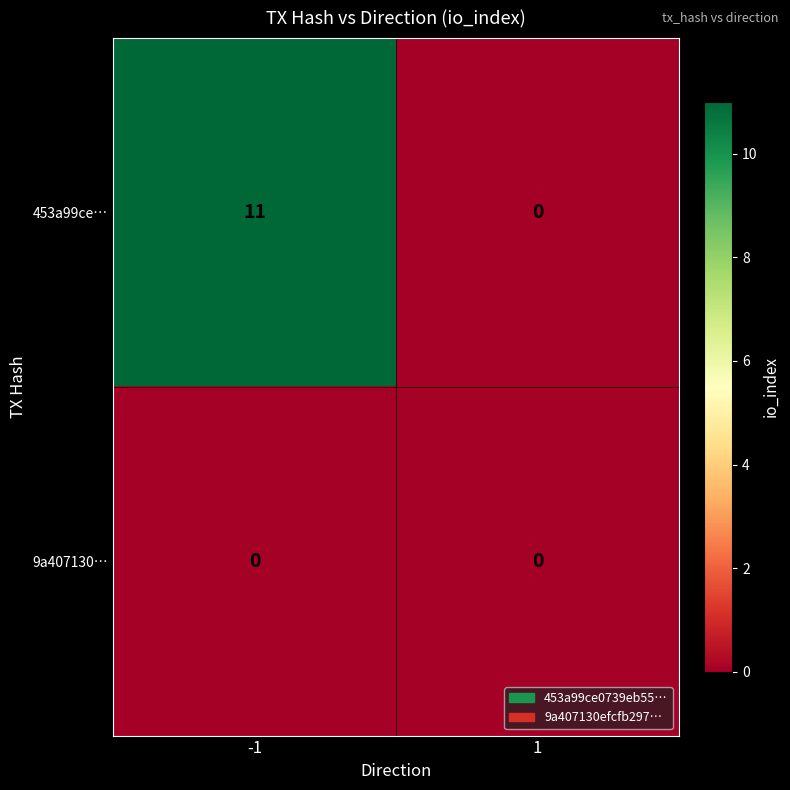

Reading right to left, extract all data points from this chart.

453a99ce…: 0	11
9a407130…: 0	0